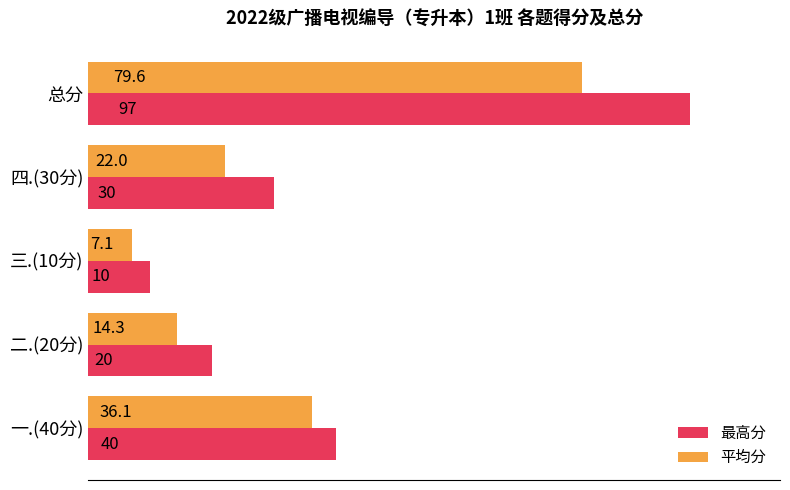

List the series in order of their peak value, lowest first.

平均分, 最高分